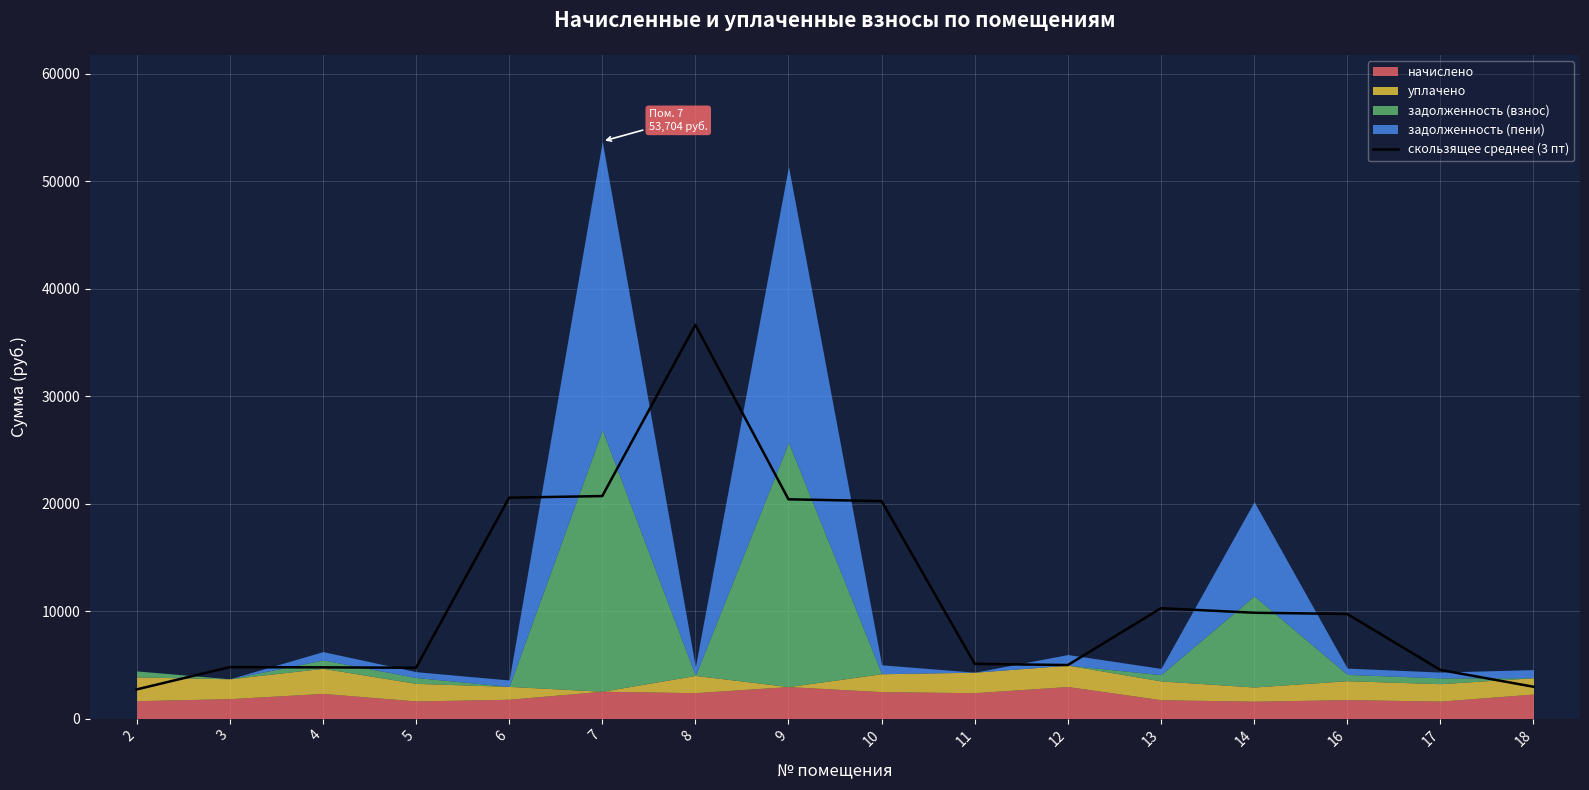

What is the lowest value of the скользящее среднее (3 пт) series?

2708.0